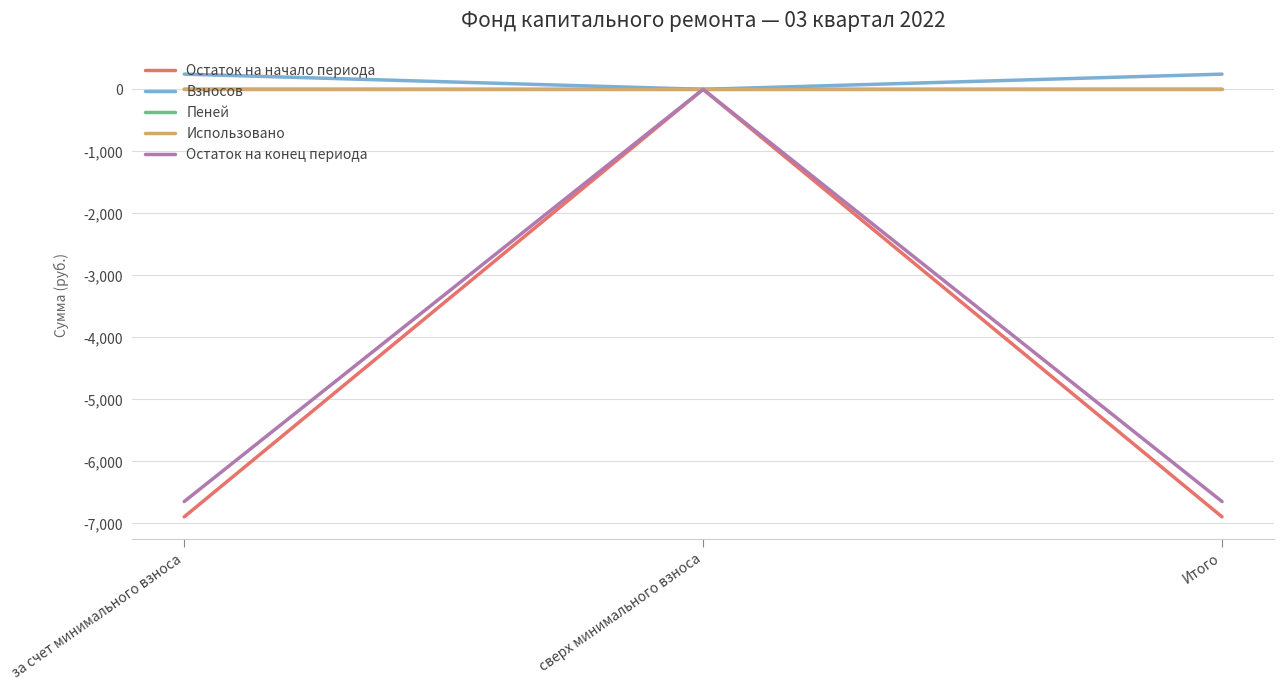

How many lines are shown in the chart?

5